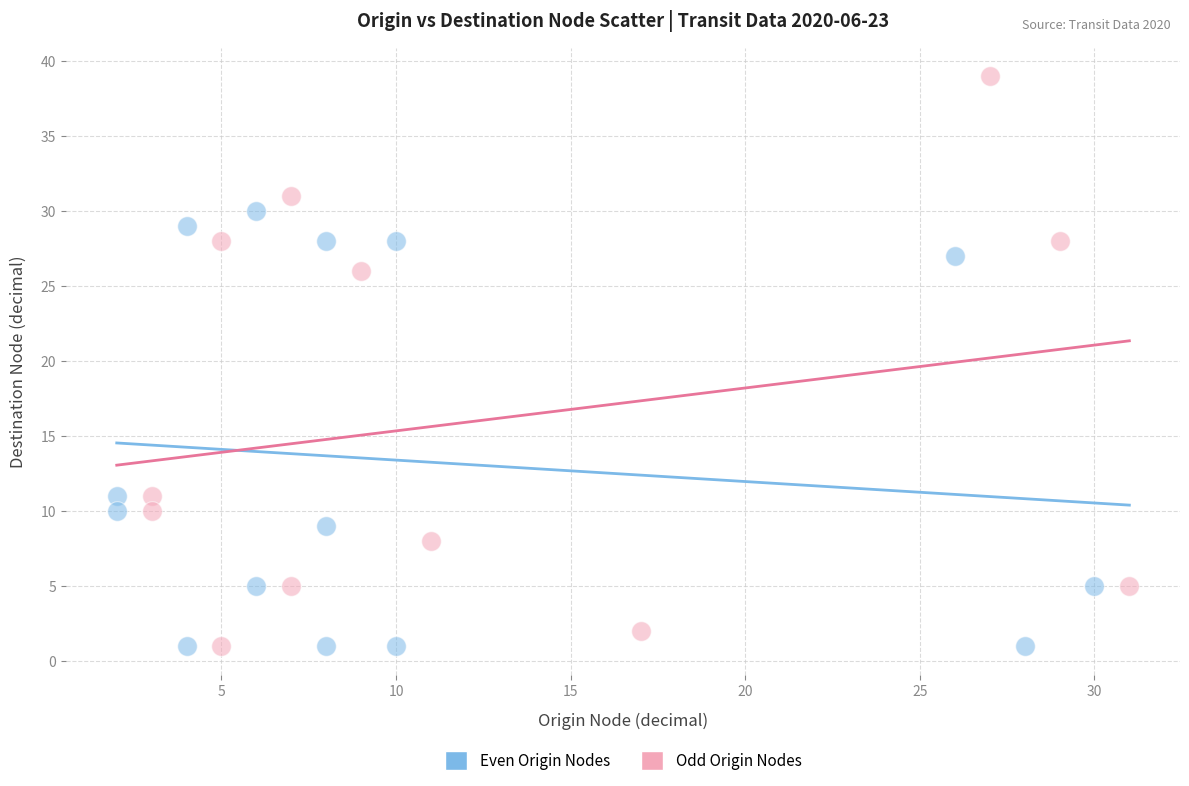

Which series reaches the maximum Y coordinate?

Odd Origin Nodes